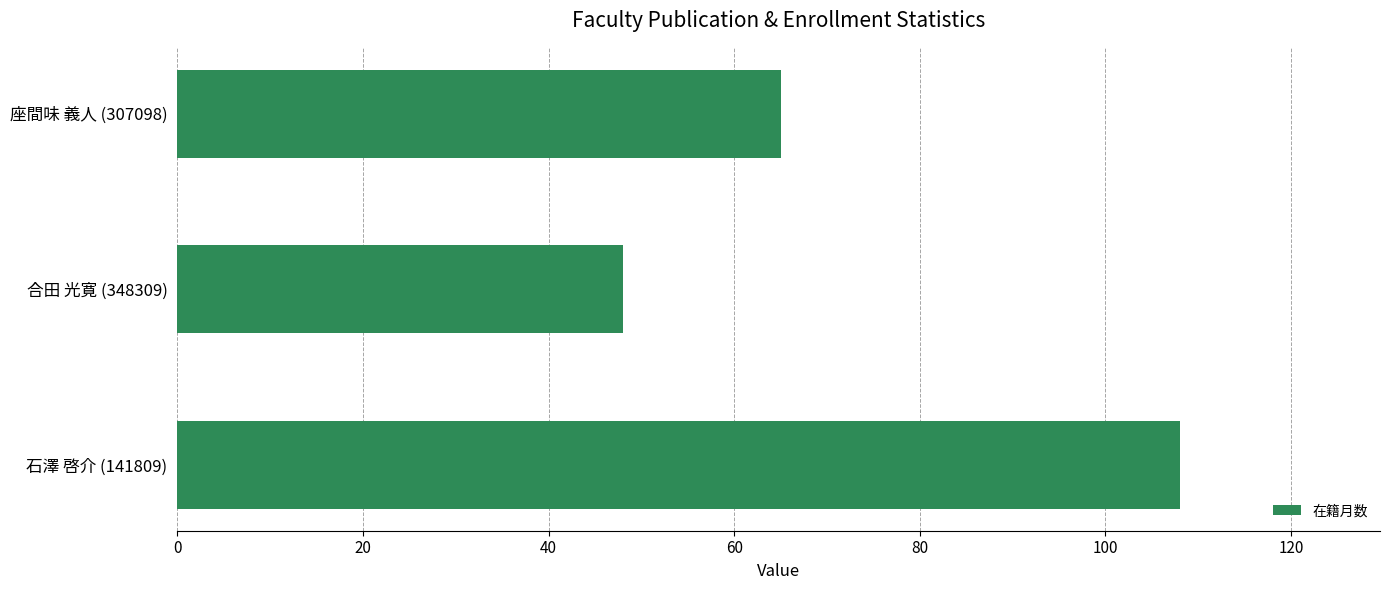

Approximately how many times larger is the value at 座間味 義人 (307098) compared to 合田 光寛 (348309)?

1.4